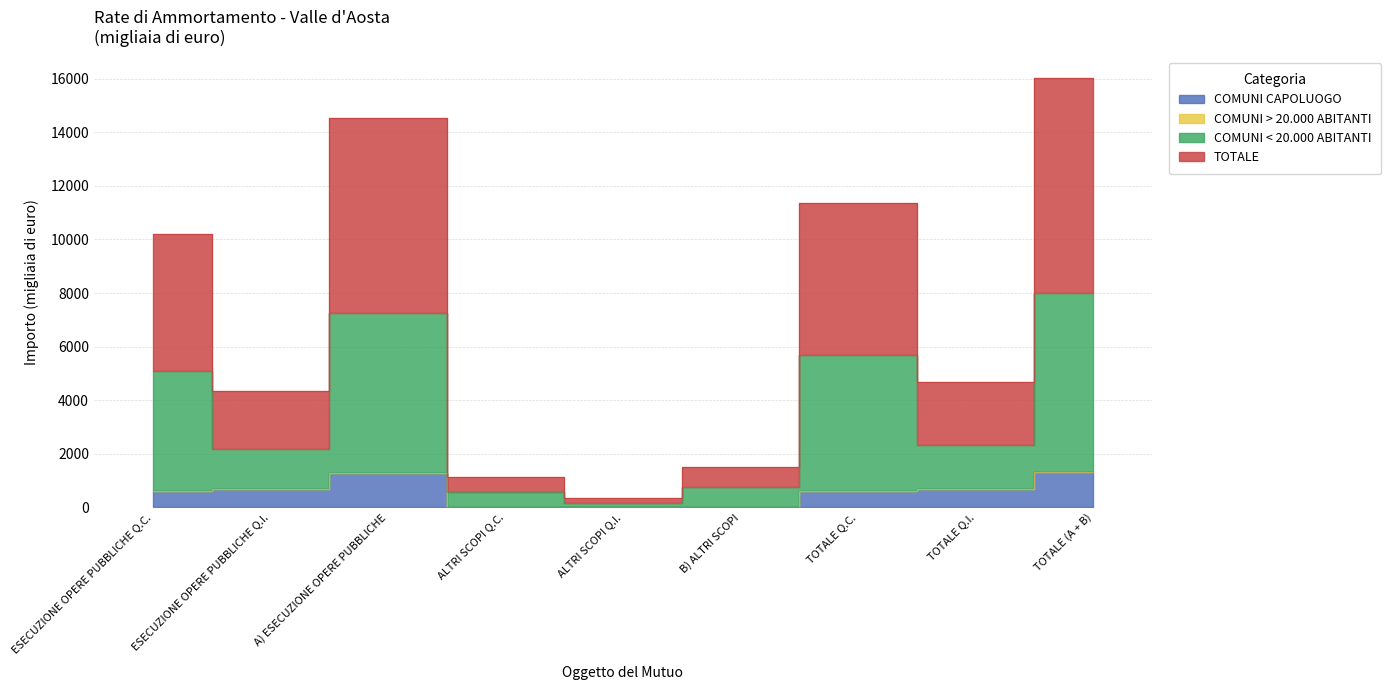

Which label corresponds to the largest value in the chart?

TOTALE (A + B)